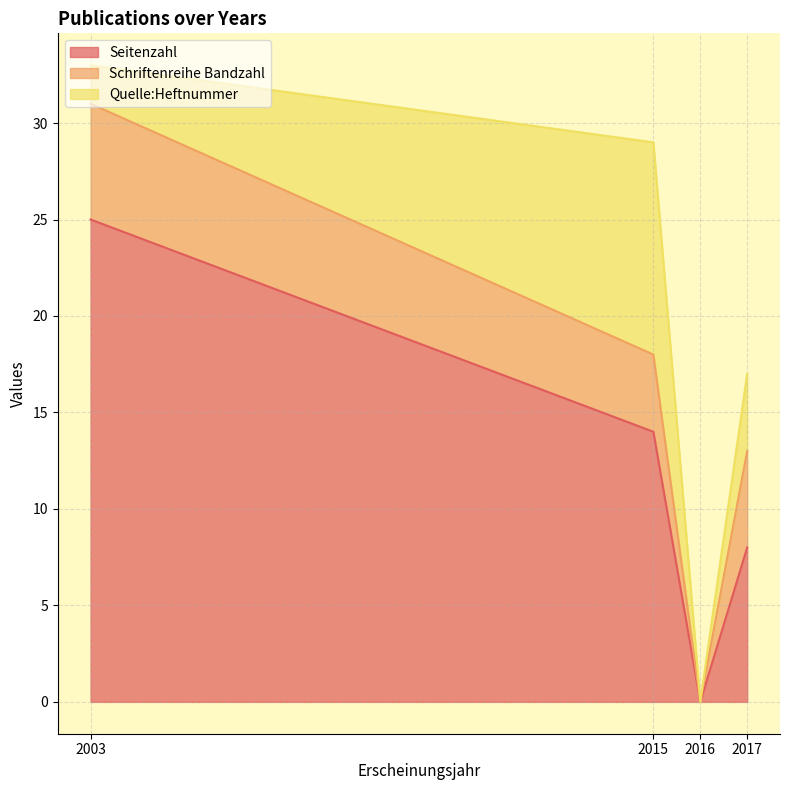

True or false: Seitenzahl and Schriftenreihe Bandzahl cross at least once.

False